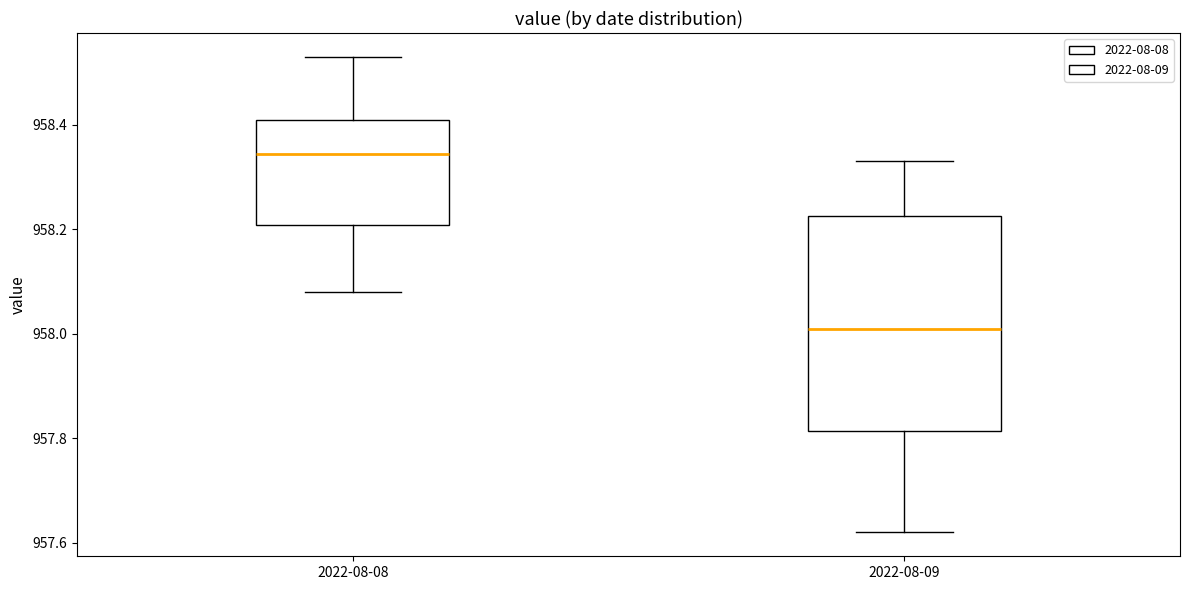

Reading left to right, transcribe this box plot: for each box, give where its median line is, the range the box spans, and where its two whiskers end, as read against the y-axis. The values are not printed on the chart, so give them approximately, as read against the axis.

2022-08-08: median 958.34, box 958.20 to 958.42, whiskers 958.08 to 958.54
2022-08-09: median 958.02, box 957.82 to 958.22, whiskers 957.62 to 958.34